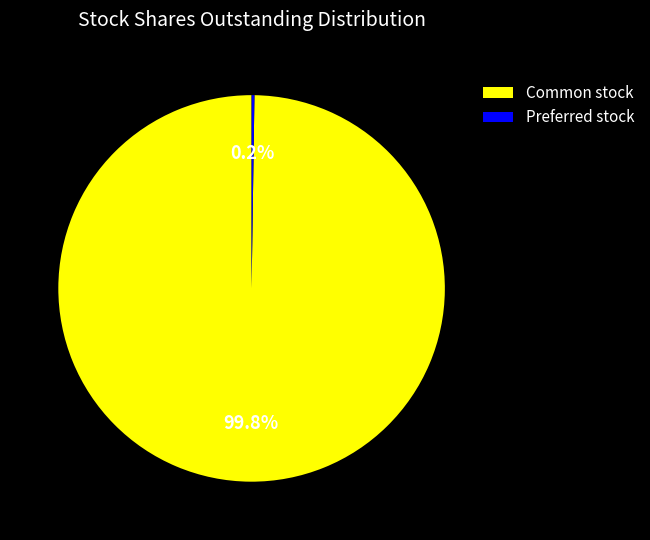

Which category has the biggest portion of the pie?

Common stock